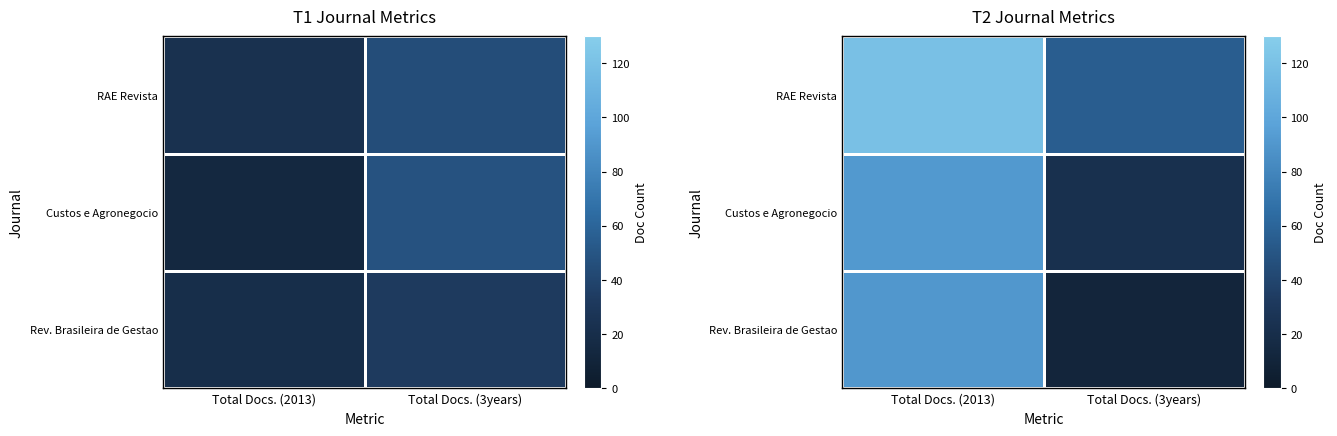

Between Total Docs. (2013) and Total Docs. (3years), which series saw the biggest shift?

Rev. Brasileira de Gestao